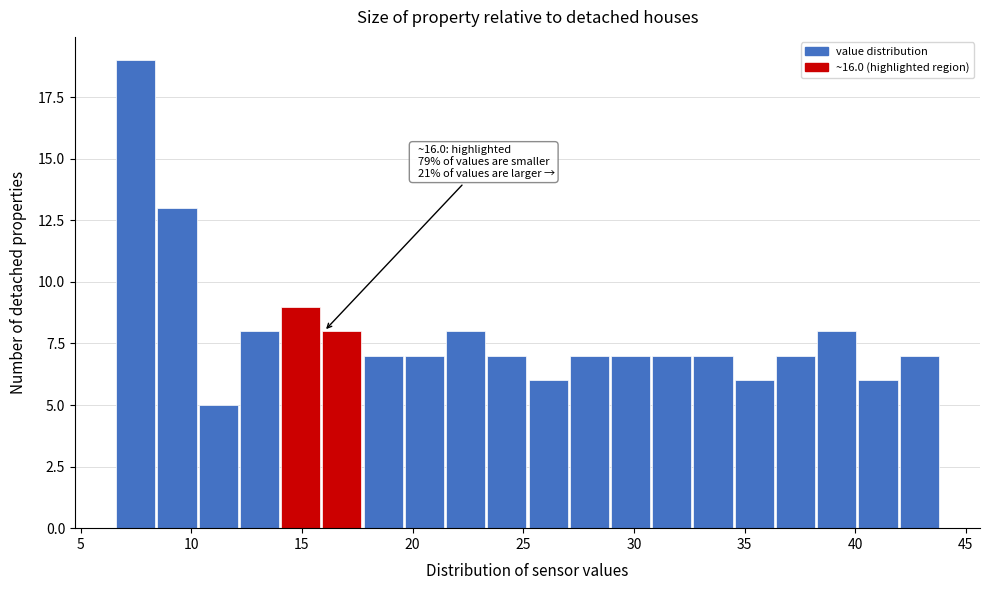

Around what value on the x-axis is the tallest bar? Give the approximate position of its centre, as read against the axis.

7.5